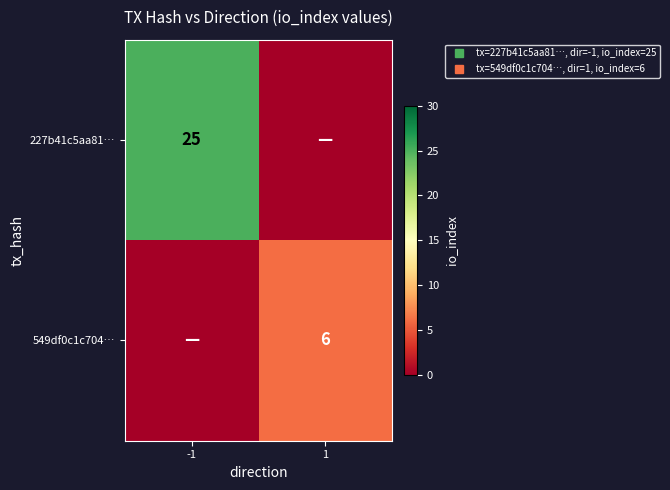

Count the number of data series in this chart.

2